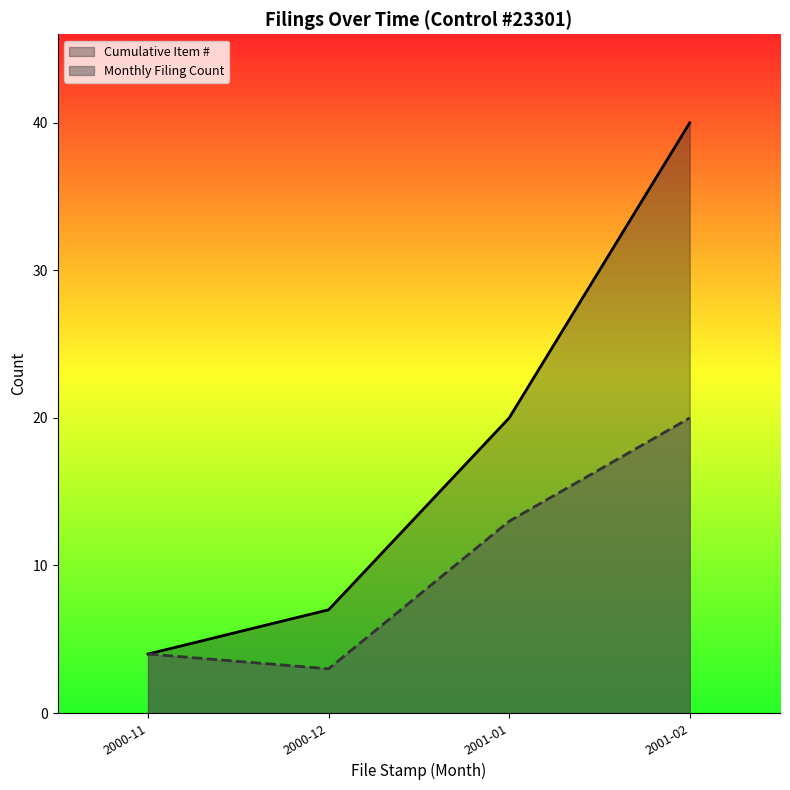

True or false: Monthly Filing Count and Cumulative Item # cross at least once.

False